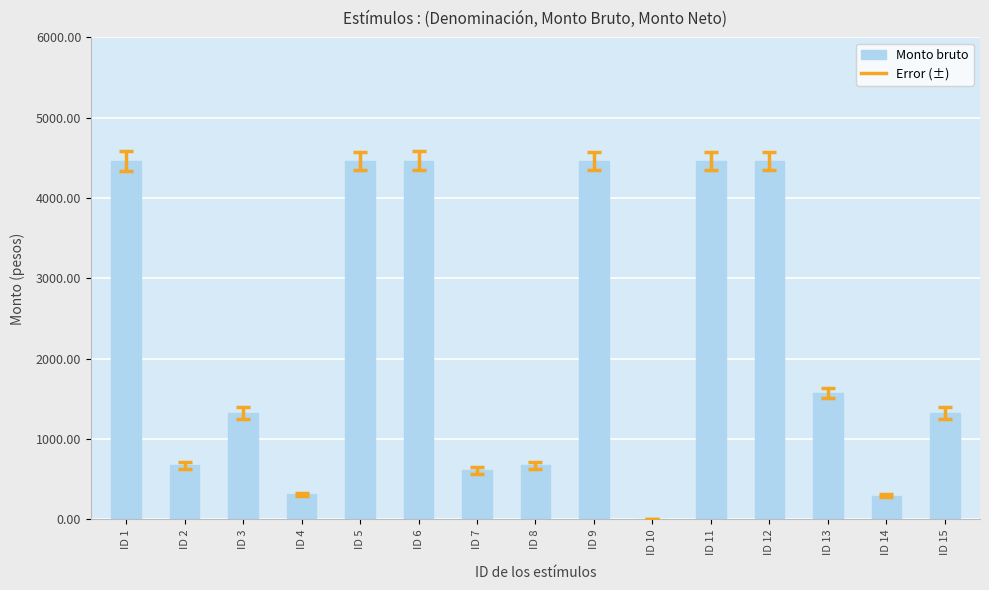

What is the change in value from ID 7 to ID 8?

+61.7